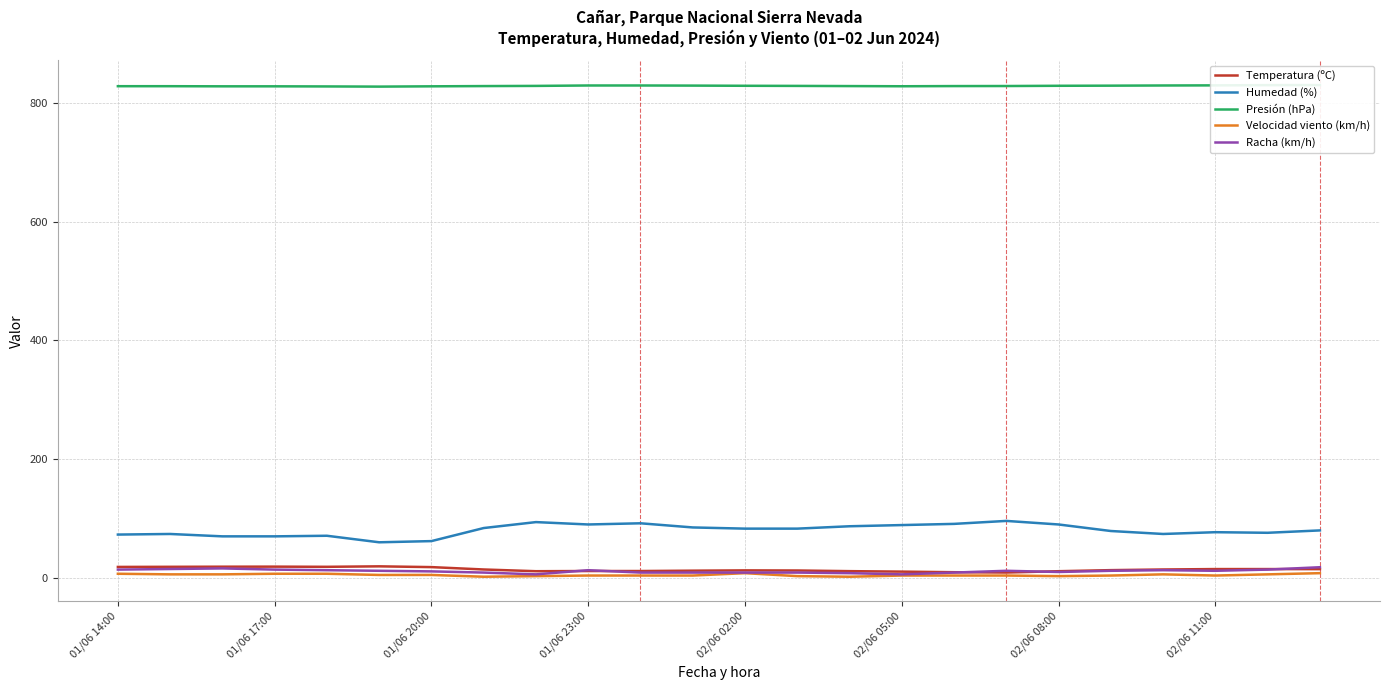

Which series has the widest spread of values?

Humedad (%)